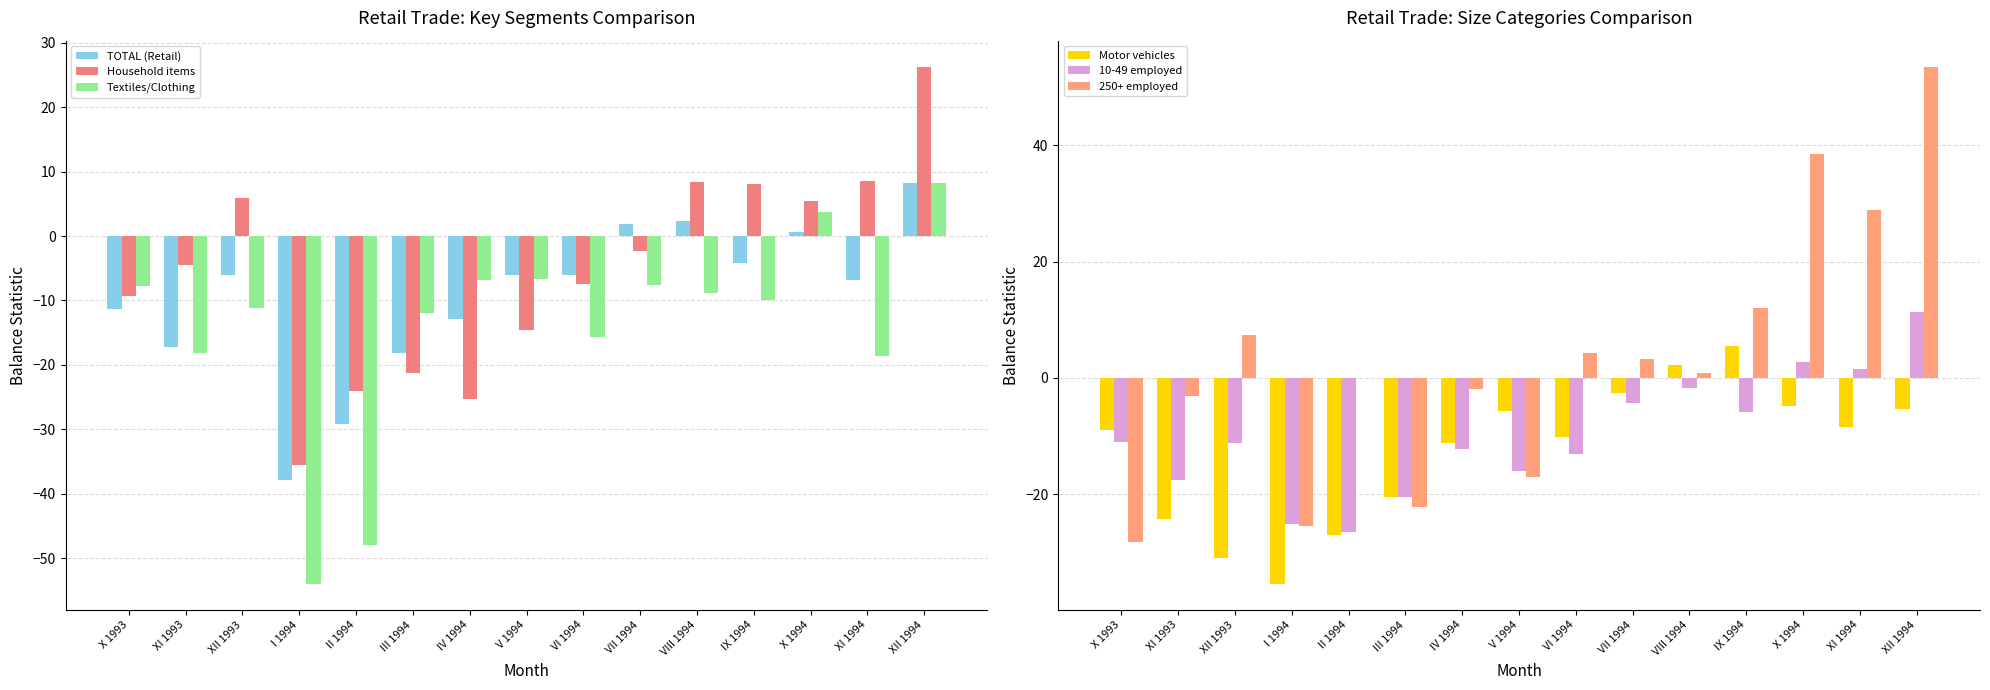

What is the difference between the Textiles/Clothing values at VII 1994 and I 1994?

46.4